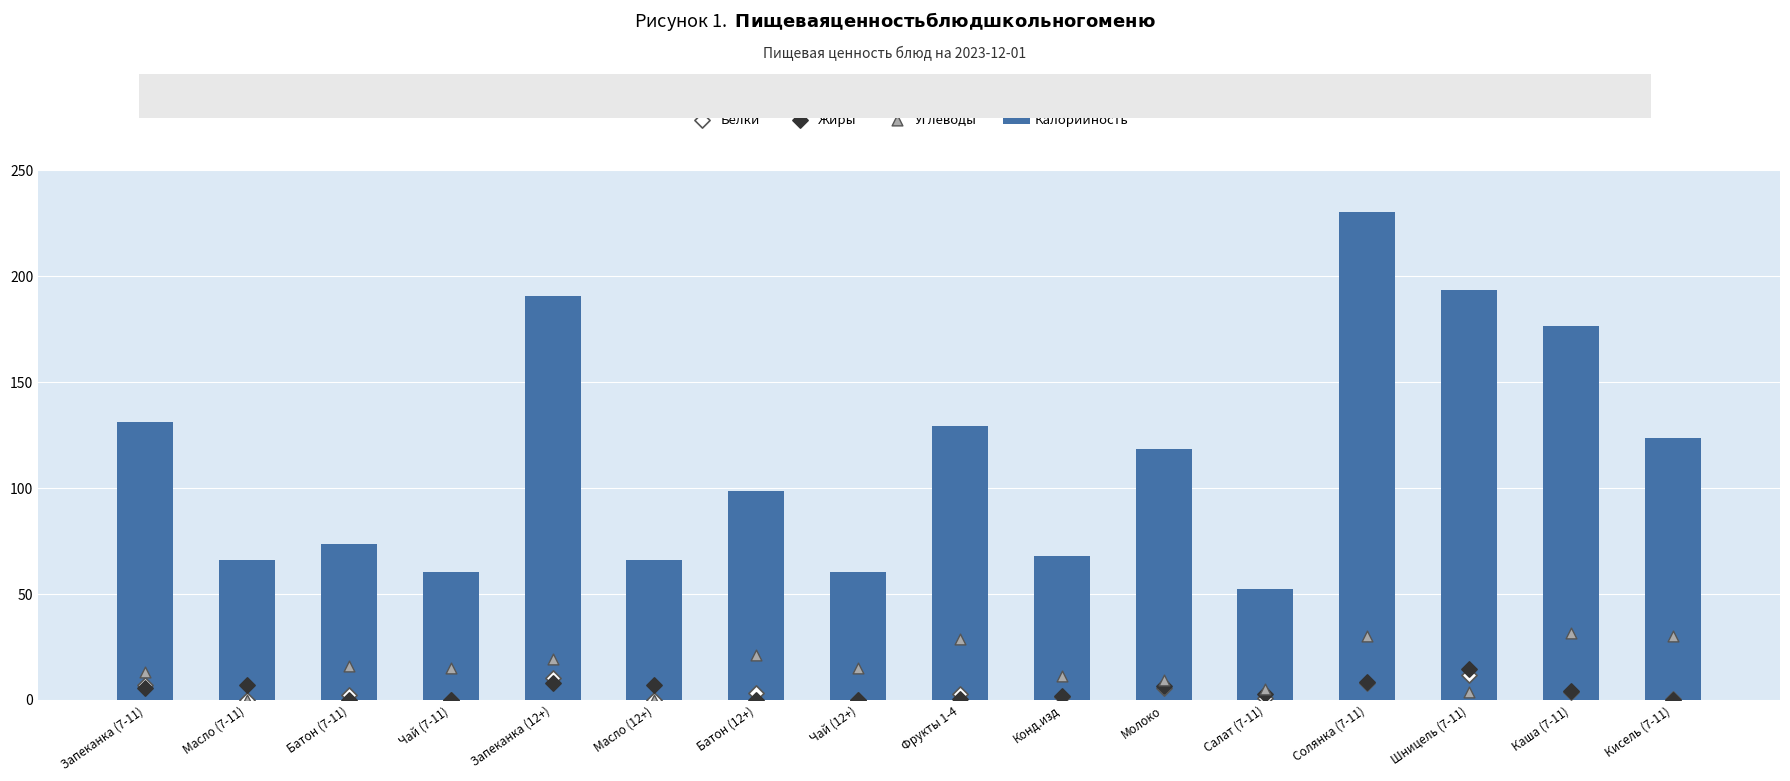

What are all the series names shown in the legend?

Калорийность, Белки, Жиры, Углеводы